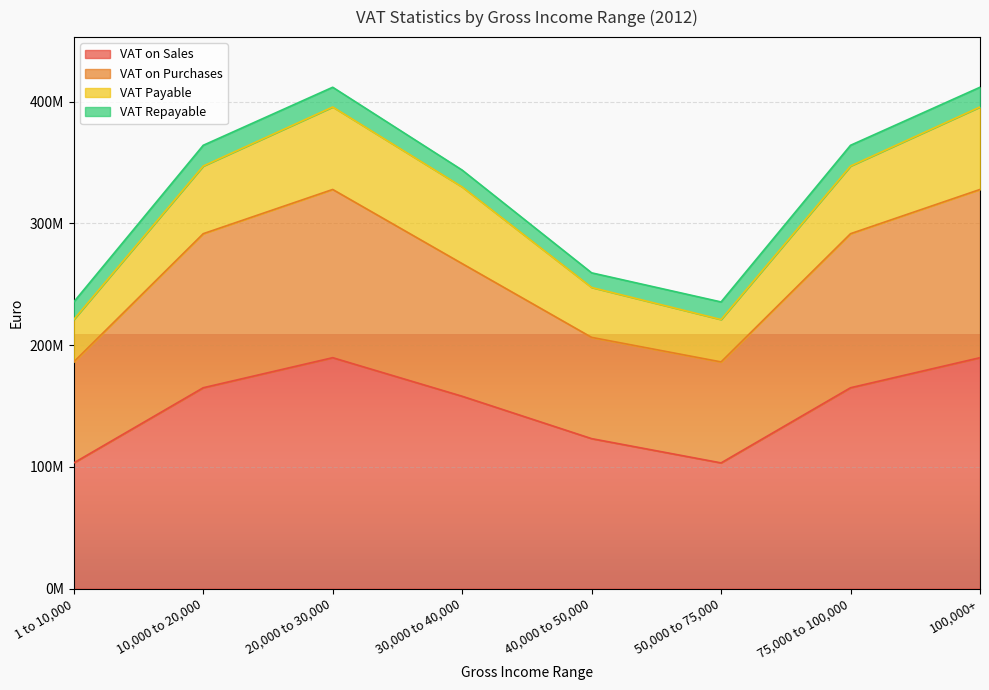

What is the label of the 8th point from the right?

1 to 10,000